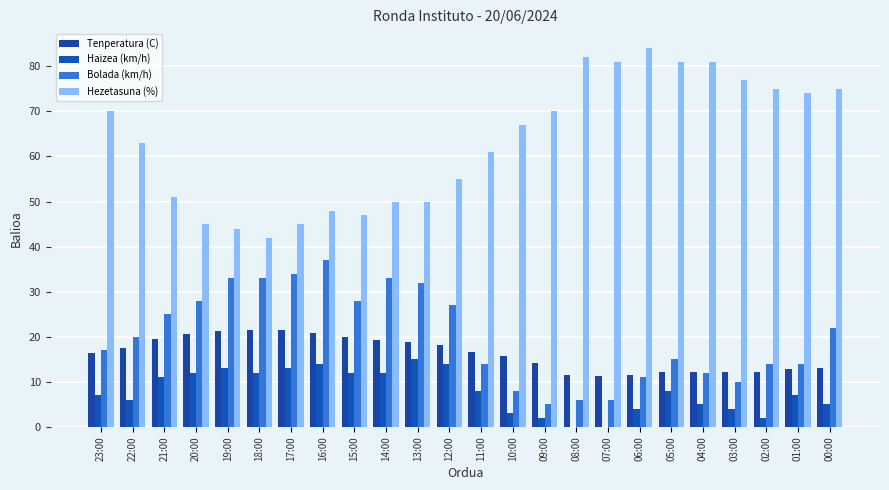

What are all the series names shown in the legend?

Tenperatura (C), Haizea (km/h), Bolada (km/h), Hezetasuna (%)